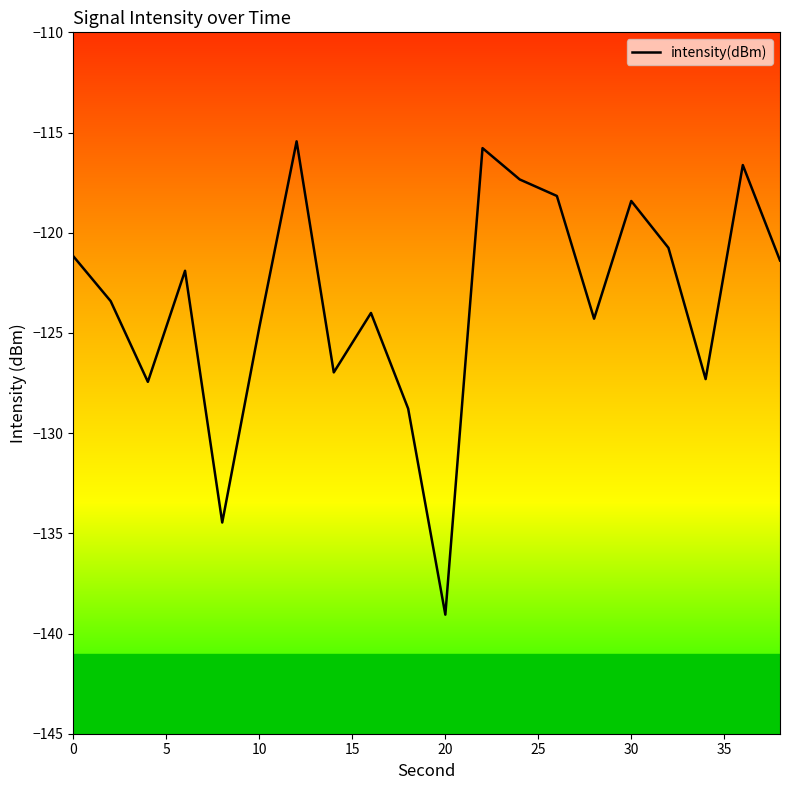

What is the greatest value displayed?

-115.4